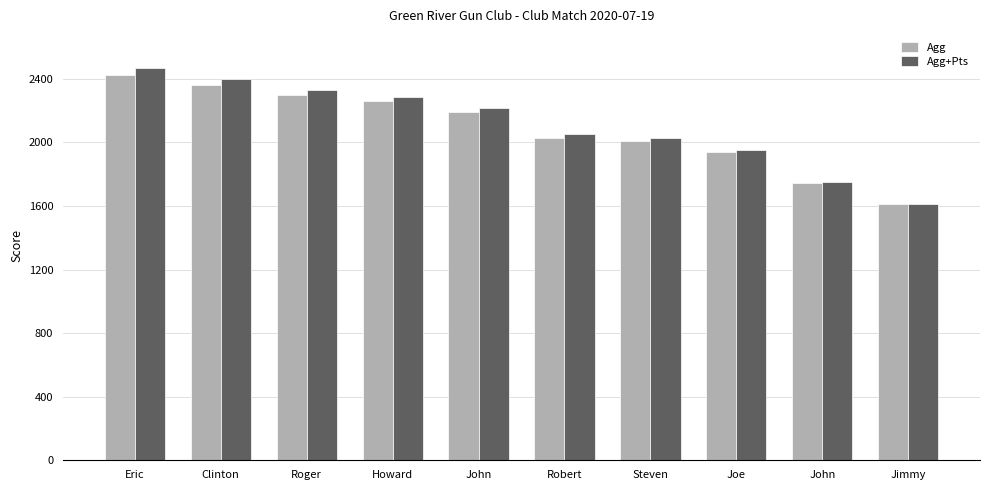

What are all the series names shown in the legend?

Agg, Agg+Pts